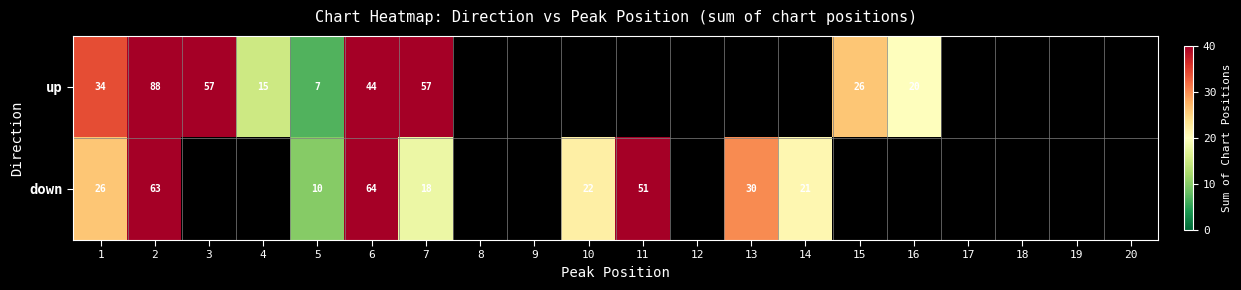

Is the value of up at 1 greater than the value of down at 6?

No